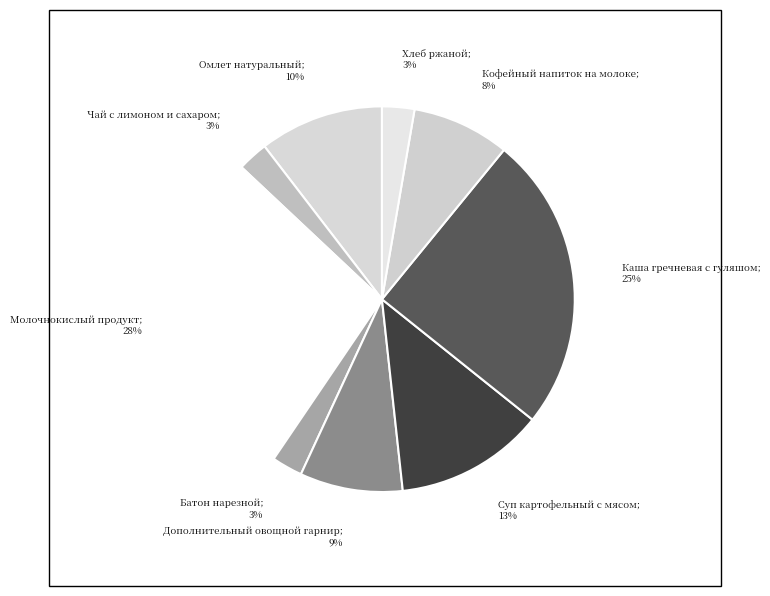

Approximately how many times larger is the value at Суп картофельный с мясом compared to Молочнокислый продукт?

0.5